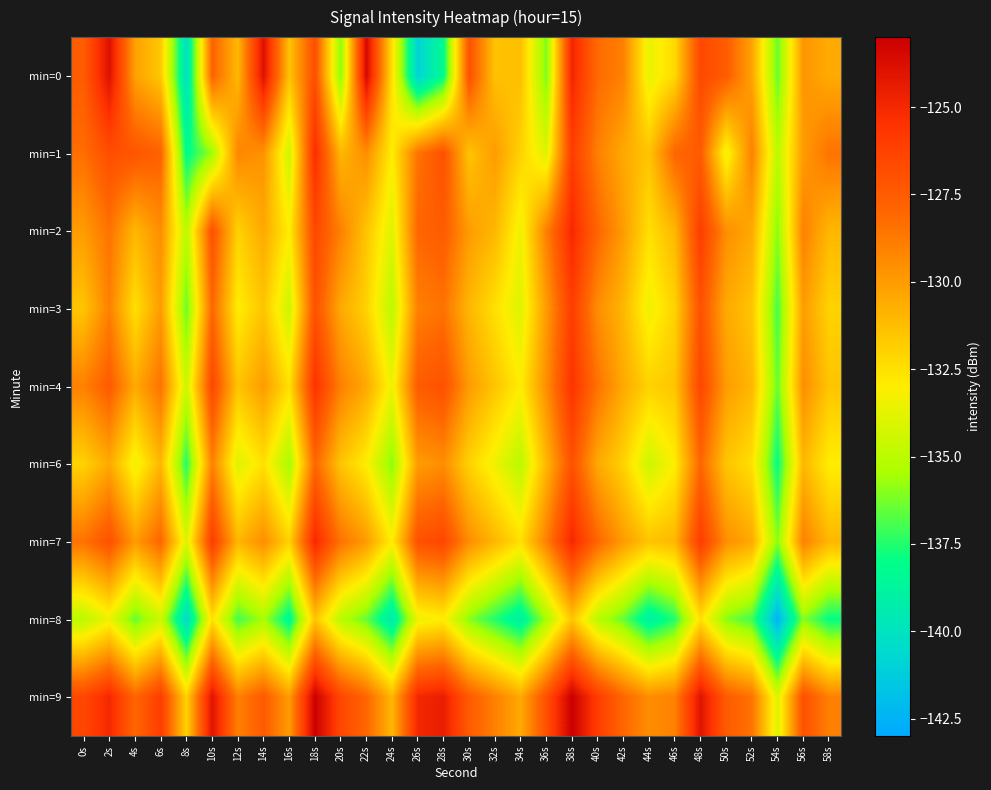

Reading left to right, extract all data points from this chart.

min=0: 0s=-127.5	2s=-123.9	4s=-130.2	6s=-131.6	8s=-140.2	10s=-127.8	12s=-131.1	14s=-123.9	16s=-131.4	18s=-126.9	20s=-136.0	22s=-123.4	24s=-132.5	26s=-140.9	28s=-138.2	30s=-127.0	32s=-131.4	34s=-131.3	36s=-136.2	38s=-124.9	40s=-128.2	42s=-129.0	44s=-133.7	46s=-132.2	48s=-126.6	50s=-127.5	52s=-130.3	54s=-136.5	56s=-129.8	58s=-130.5
min=1: 0s=-128.3	2s=-126.8	4s=-127.2	6s=-127.8	8s=-138.3	10s=-135.7	12s=-129.2	14s=-129.7	16s=-134.5	18s=-125.2	20s=-131.0	22s=-129.5	24s=-133.0	26s=-128.5	28s=-127.0	30s=-131.5	32s=-130.0	34s=-132.0	36s=-134.0	38s=-126.0	40s=-129.0	42s=-130.5	44s=-131.5	46s=-128.0	48s=-127.5	50s=-133.5	52s=-129.0	54s=-135.0	56s=-130.0	58s=-128.5
min=2: 0s=-130.0	2s=-128.5	4s=-131.0	6s=-129.5	8s=-135.0	10s=-127.0	12s=-132.0	14s=-130.5	16s=-133.0	18s=-126.5	20s=-129.0	22s=-131.5	24s=-134.0	26s=-128.0	28s=-127.5	30s=-130.0	32s=-131.0	34s=-133.5	36s=-129.0	38s=-125.0	40s=-128.0	42s=-130.0	44s=-132.5	46s=-131.0	48s=-126.0	50s=-129.5	52s=-130.5	54s=-136.0	56s=-129.0	58s=-131.0
min=3: 0s=-131.5	2s=-129.0	4s=-132.5	6s=-130.0	8s=-136.5	10s=-128.0	12s=-133.0	14s=-131.5	16s=-134.5	18s=-127.0	20s=-130.5	22s=-132.0	24s=-135.0	26s=-129.0	28s=-128.5	30s=-131.0	32s=-132.5	34s=-134.0	36s=-130.0	38s=-126.0	40s=-129.5	42s=-131.0	44s=-133.5	46s=-132.0	48s=-127.0	50s=-130.5	52s=-131.5	54s=-137.0	56s=-130.0	58s=-132.0
min=4: 0s=-129.0	2s=-127.5	4s=-130.5	6s=-128.5	8s=-134.5	10s=-126.5	12s=-131.5	14s=-130.0	16s=-132.5	18s=-125.5	20s=-129.0	22s=-130.5	24s=-133.5	26s=-127.5	28s=-127.0	30s=-130.0	32s=-131.5	34s=-133.0	36s=-129.5	38s=-125.5	40s=-128.5	42s=-130.5	44s=-132.0	46s=-131.5	48s=-126.5	50s=-130.0	52s=-131.0	54s=-136.5	56s=-129.5	58s=-131.5
min=6: 0s=-132.0	2s=-130.5	4s=-133.5	6s=-131.0	8s=-137.5	10s=-129.0	12s=-134.0	14s=-132.5	16s=-135.5	18s=-128.0	20s=-131.5	22s=-133.0	24s=-136.0	26s=-130.0	28s=-129.5	30s=-132.0	32s=-133.5	34s=-135.0	36s=-131.0	38s=-127.0	40s=-130.5	42s=-132.0	44s=-134.5	46s=-133.0	48s=-128.0	50s=-131.5	52s=-132.5	54s=-138.0	56s=-131.0	58s=-133.0
min=7: 0s=-128.5	2s=-127.0	4s=-130.0	6s=-128.0	8s=-134.0	10s=-126.0	12s=-131.0	14s=-129.5	16s=-132.0	18s=-125.0	20s=-128.5	22s=-130.0	24s=-133.0	26s=-127.0	28s=-126.5	30s=-129.5	32s=-131.0	34s=-132.5	36s=-129.0	38s=-125.0	40s=-128.0	42s=-130.0	44s=-131.5	46s=-131.0	48s=-126.0	50s=-129.5	52s=-130.5	54s=-136.0	56s=-129.0	58s=-131.0
min=8: 0s=-135.0	2s=-133.5	4s=-136.5	6s=-134.5	8s=-140.5	10s=-132.5	12s=-137.0	14s=-135.5	16s=-138.5	18s=-131.5	20s=-135.0	22s=-136.5	24s=-139.5	26s=-133.5	28s=-133.0	30s=-136.0	32s=-137.5	34s=-139.0	36s=-135.5	38s=-131.5	40s=-135.0	42s=-136.5	44s=-139.0	46s=-137.5	48s=-132.5	50s=-136.0	52s=-137.0	54s=-142.5	56s=-136.0	58s=-138.0
min=9: 0s=-126.5	2s=-125.0	4s=-128.0	6s=-126.0	8s=-132.0	10s=-124.0	12s=-129.0	14s=-127.5	16s=-130.0	18s=-123.0	20s=-126.5	22s=-128.0	24s=-131.0	26s=-125.0	28s=-124.5	30s=-127.5	32s=-129.0	34s=-130.5	36s=-127.0	38s=-123.0	40s=-126.0	42s=-128.0	44s=-129.5	46s=-129.0	48s=-124.0	50s=-127.5	52s=-128.5	54s=-134.0	56s=-127.0	58s=-129.0